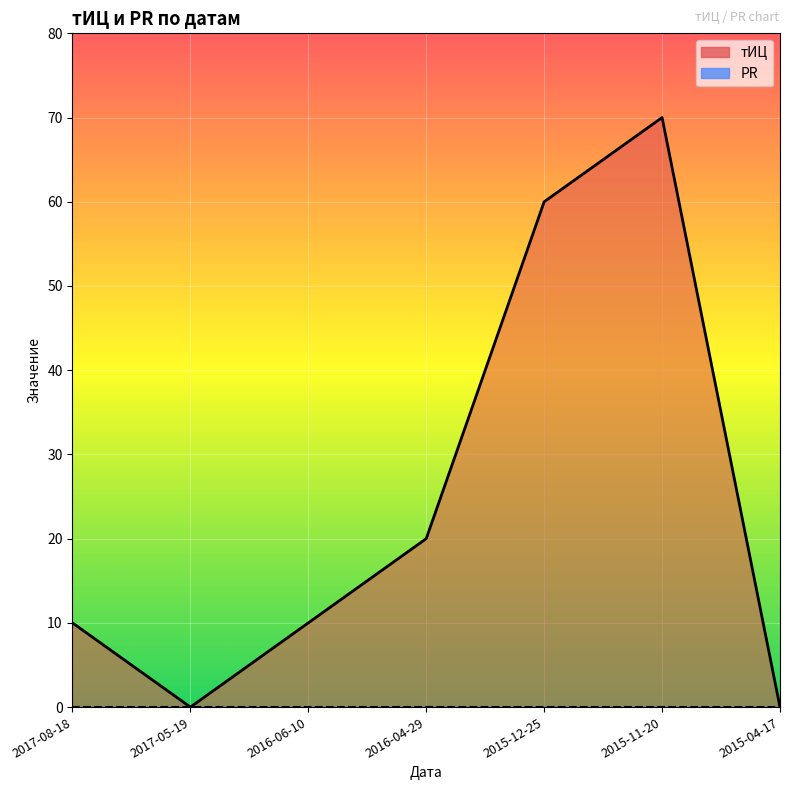

What is the label of the 5th point from the left?

2015-12-25